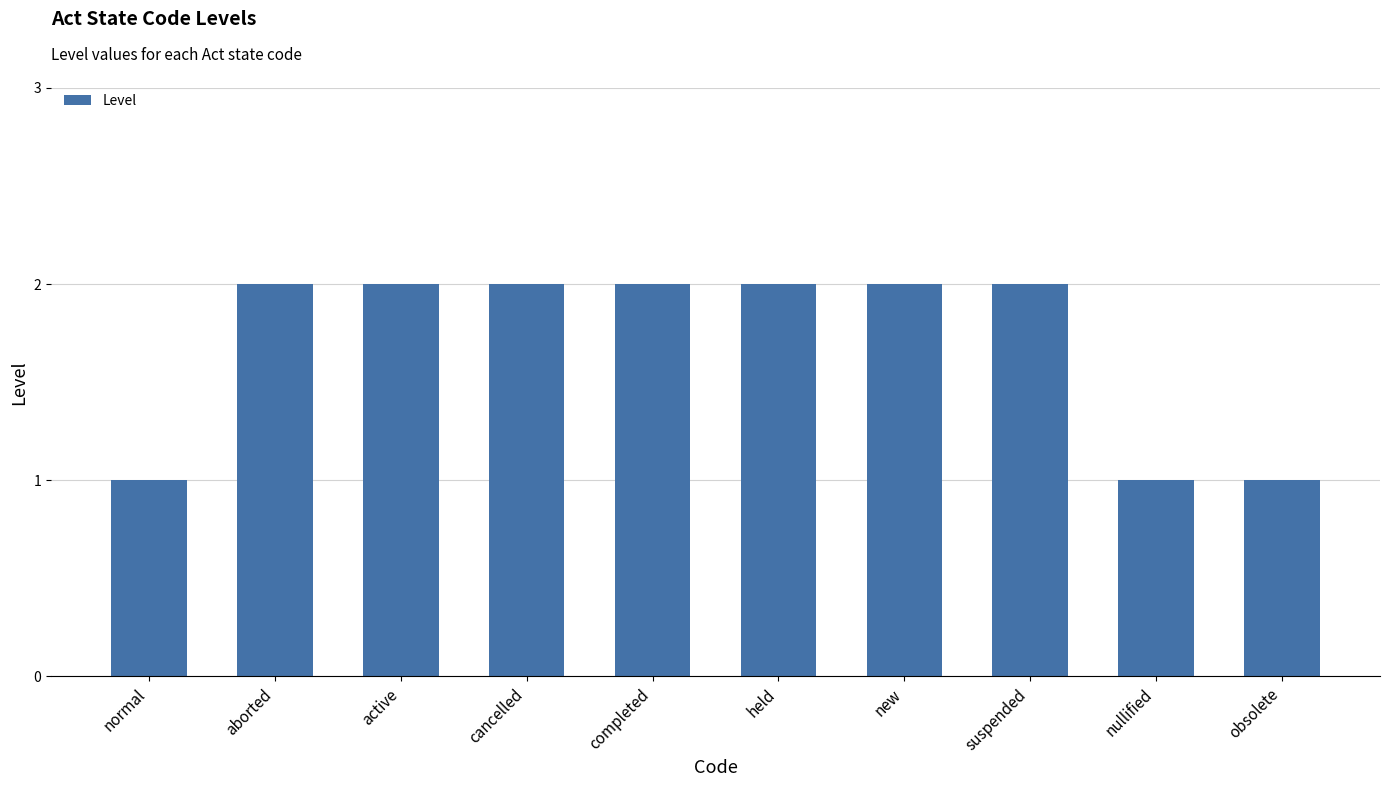

What is the ratio of the value at suspended to the value at new?

1.0